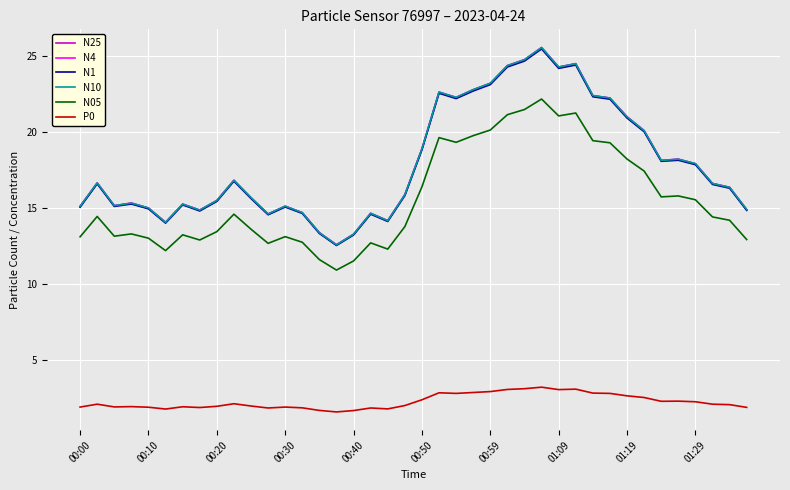

True or false: N4 and N05 cross at least once.

False